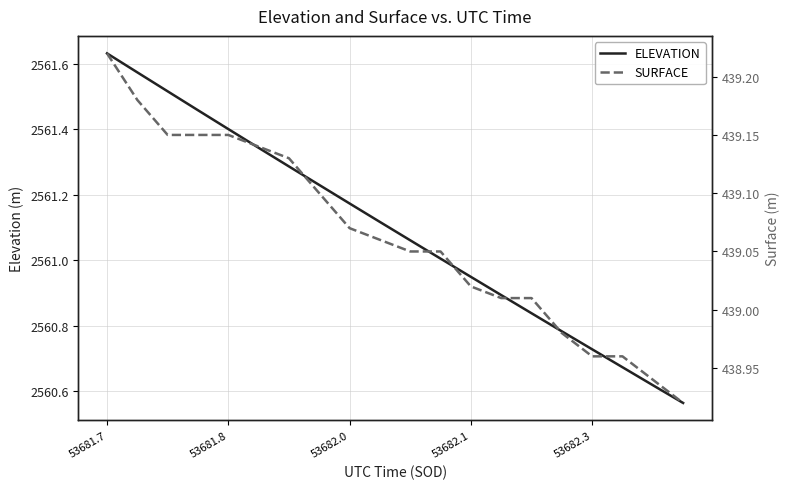

What is the total value across all series at 19?

2999.5